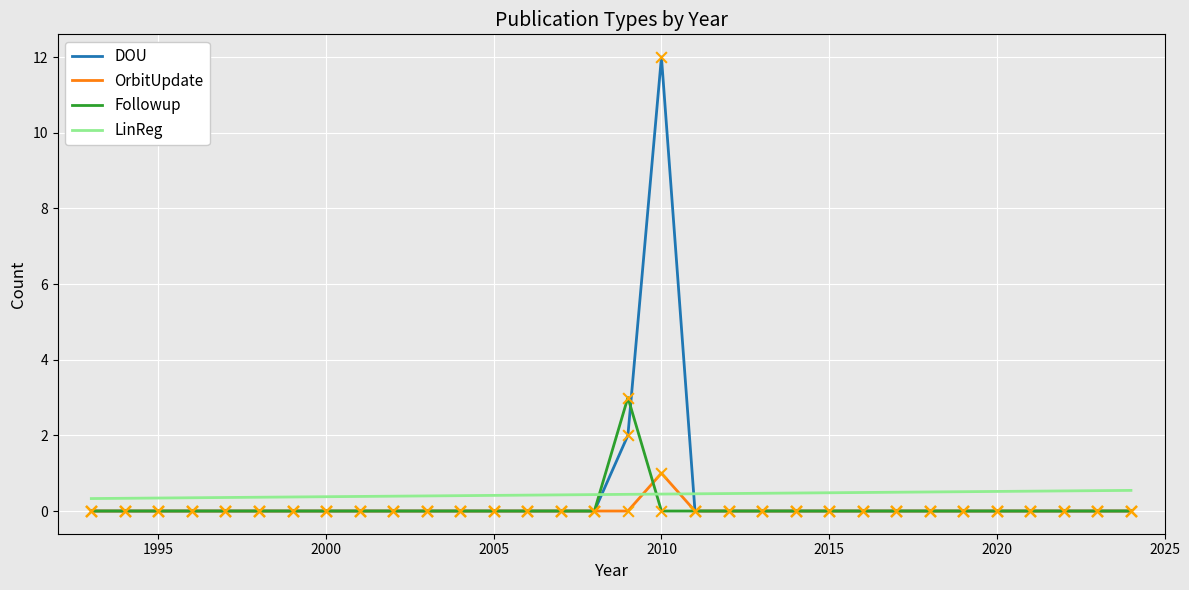

Which series has the largest range (max minus min)?

DOU